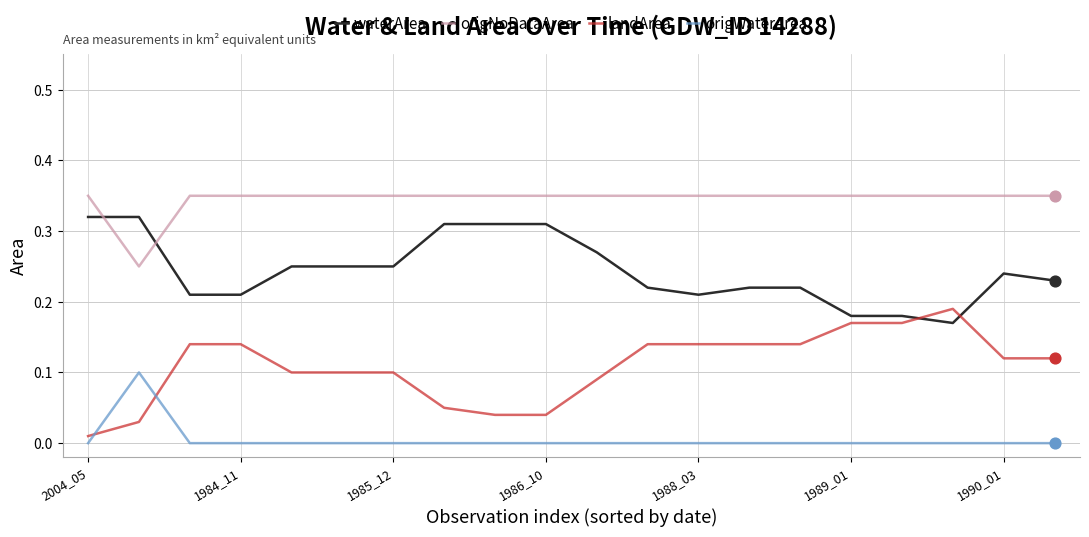

True or false: waterArea and origWaterArea intersect in this chart.

False